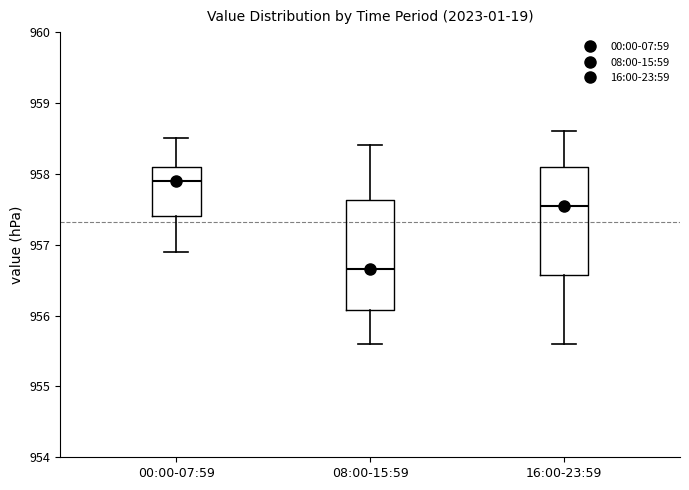

Where is the upper edge of the box for 08:00-15:59 on the y-axis? The values are not printed on the chart, so give them approximately, as read against the axis.

957.6